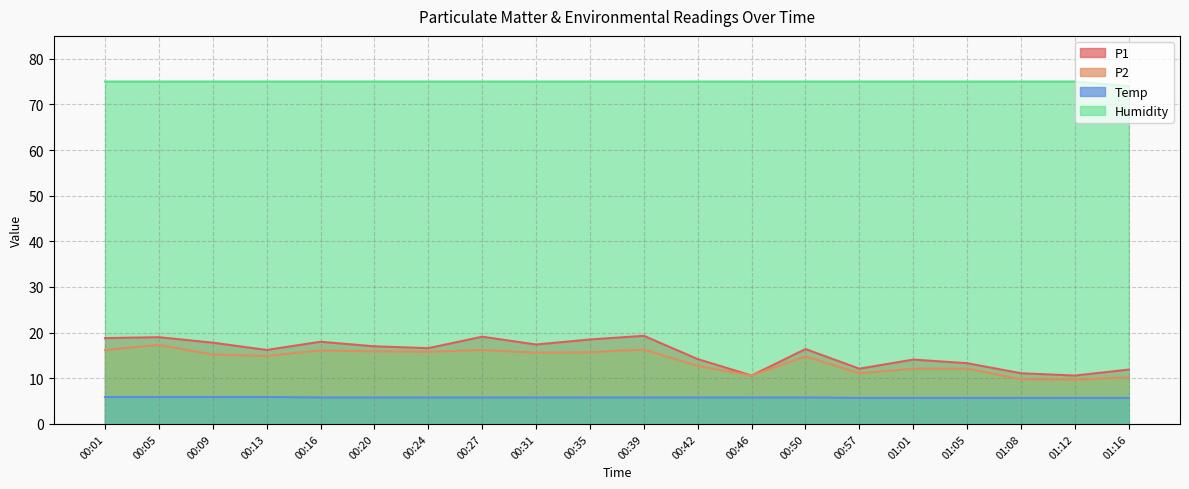

What are all the series names shown in the legend?

P1, P2, Temp, Humidity